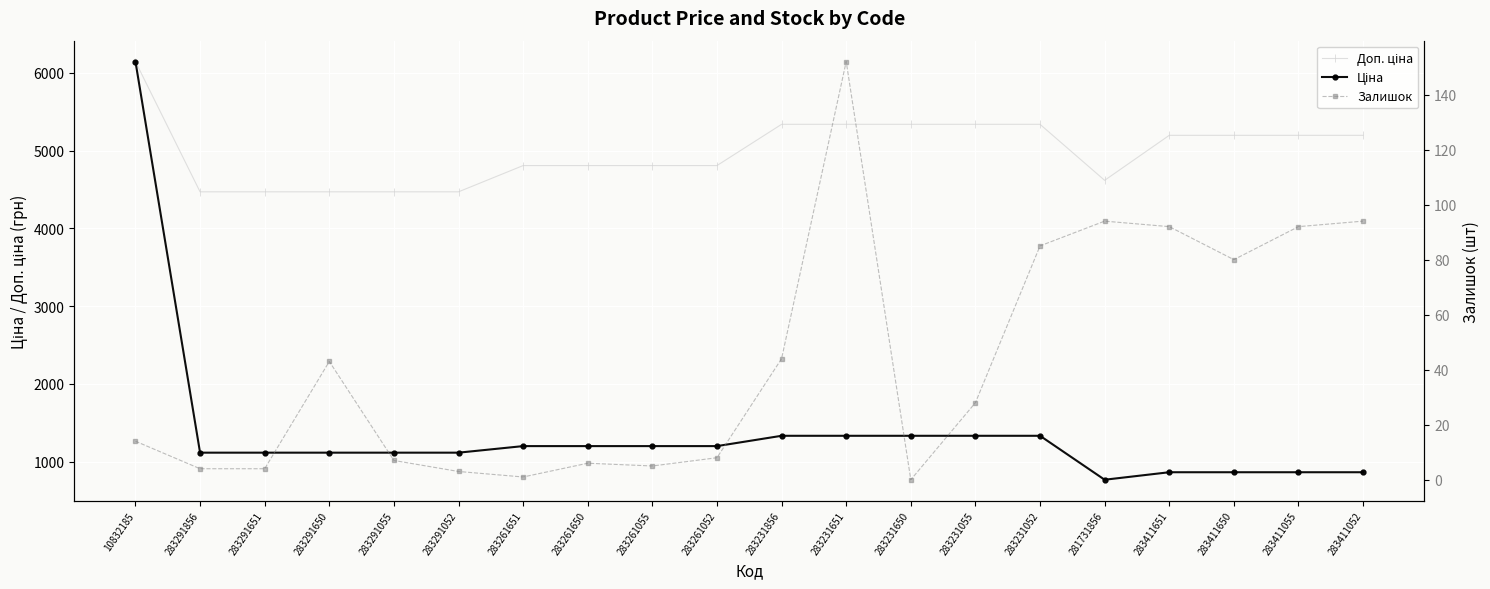

Reading left to right, list all the values displayed in this chart.

Доп. ціна: 6143.2	4469.5	4469.5	4469.5	4469.5	4469.5	4806.8	4806.8	4806.8	4806.8	5336.9	5336.9	5336.9	5336.9	5336.9	4617.1	5195.4	5195.4	5195.4	5195.4
Ціна: 6143.2	1117.4	1117.4	1117.4	1117.4	1117.4	1201.7	1201.7	1201.7	1201.7	1334.2	1334.2	1334.2	1334.2	1334.2	769.5	865.9	865.9	865.9	865.9
Залишок: 14.0	4.0	4.0	43.0	7.0	3.0	1.0	6.0	5.0	8.0	44.0	152.0	0.0	28.0	85.0	94.0	92.0	80.0	92.0	94.0